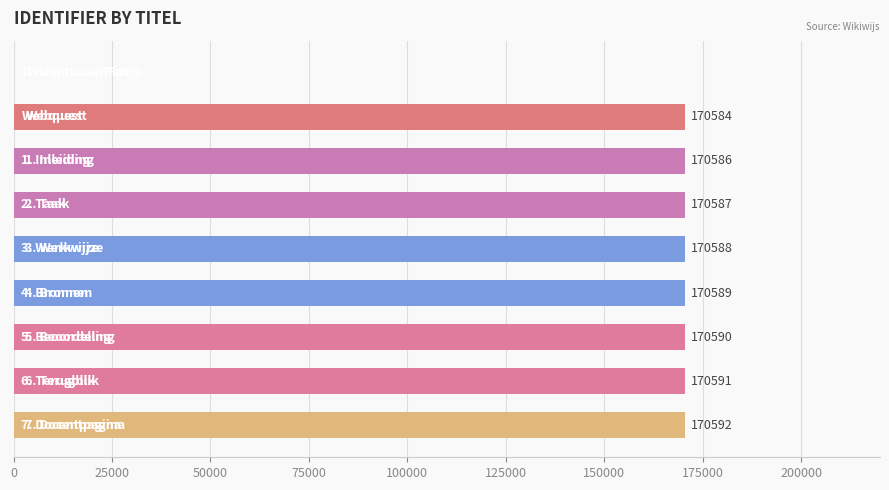

What is the sum of all values?

1364707